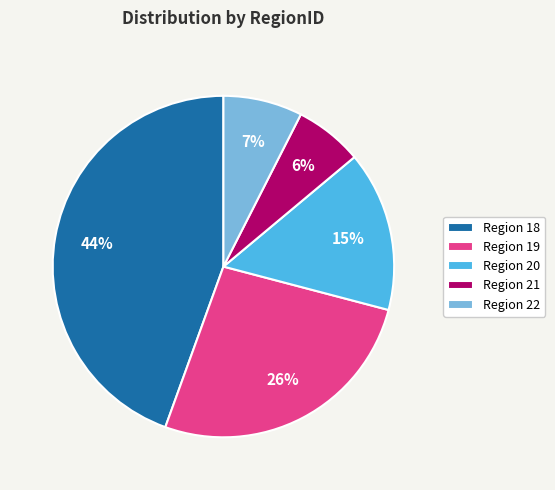

Does any single category account for the majority?

No